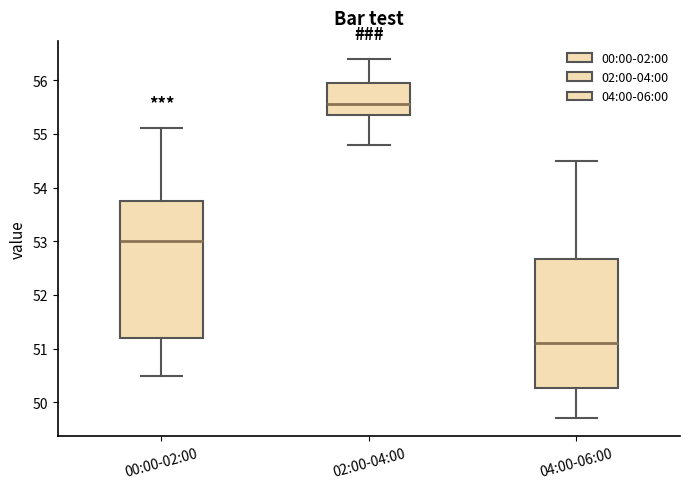

Reading left to right, read every box against the y-axis: the position of its median line, the range the box covers, and the ends of its whiskers. The values are not printed on the chart, so give them approximately, as read against the axis.

00:00-02:00: median 53.0, box 51.2 to 53.8, whiskers 50.5 to 55.1
02:00-04:00: median 55.6, box 55.4 to 56.0, whiskers 54.8 to 56.4
04:00-06:00: median 51.1, box 50.3 to 52.7, whiskers 49.7 to 54.5